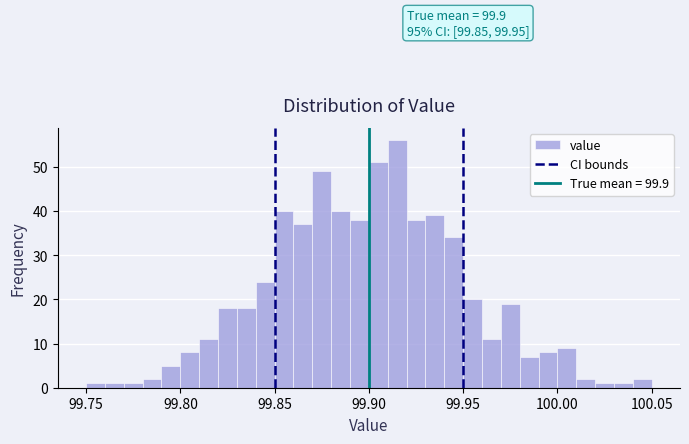

Read against the x-axis, roughly where is the centre of the tallest bar?

99.915